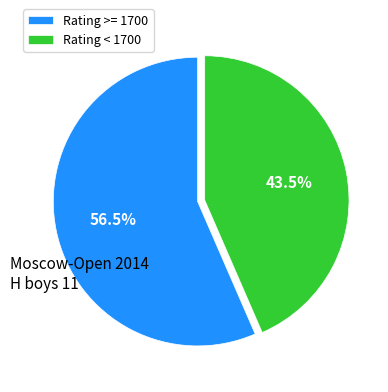

What is the majority slice?

Rating >= 1700